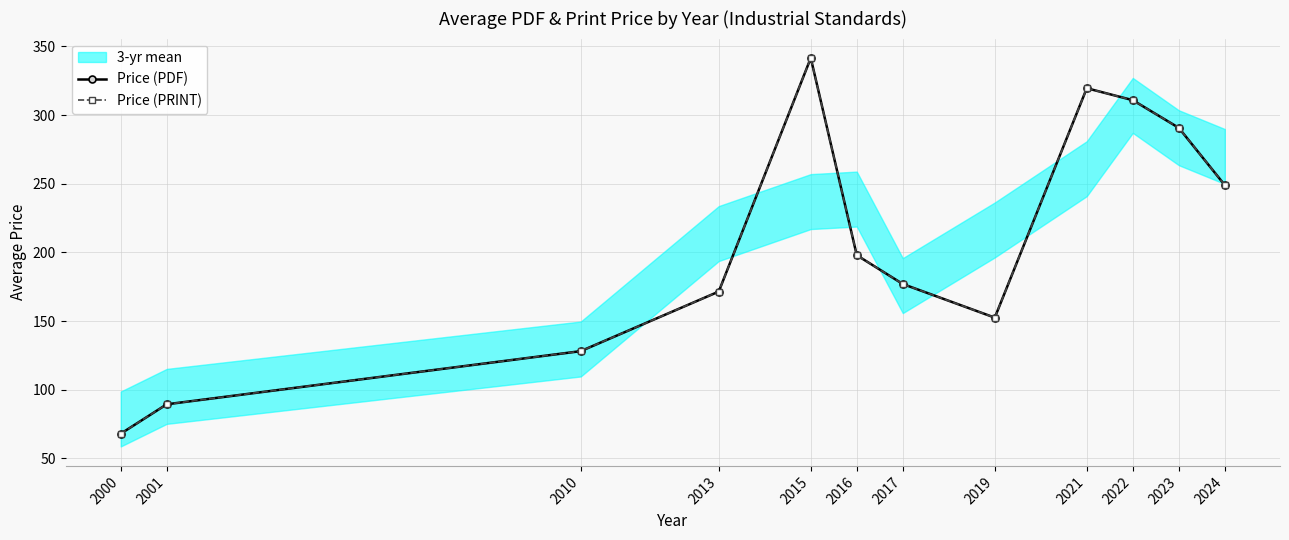

In Price (PRINT), how many points are higher than both neighbors (excluding endpoints)?

2